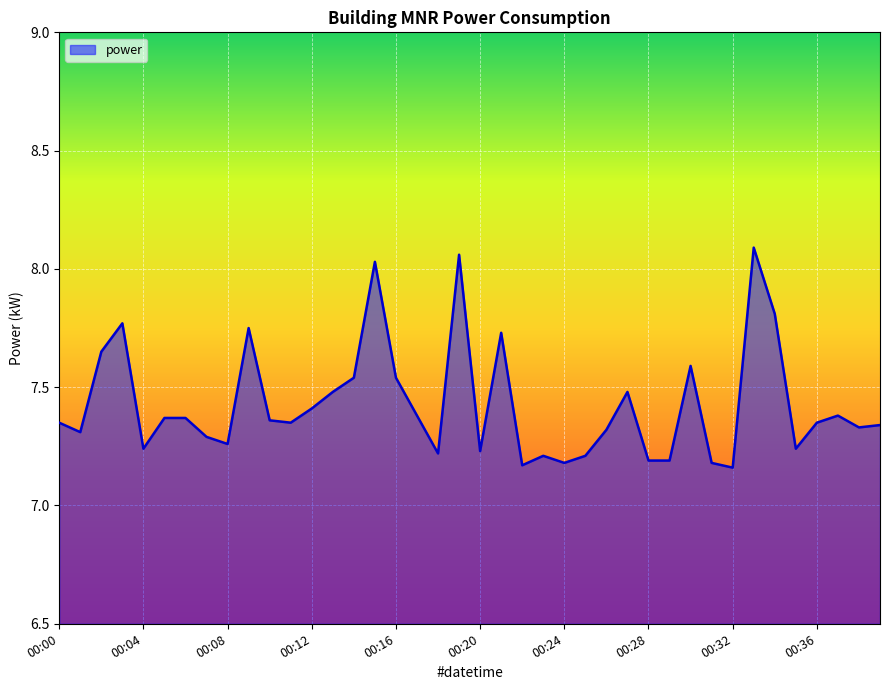

Does the chart display data point markers on the line(s)?

No